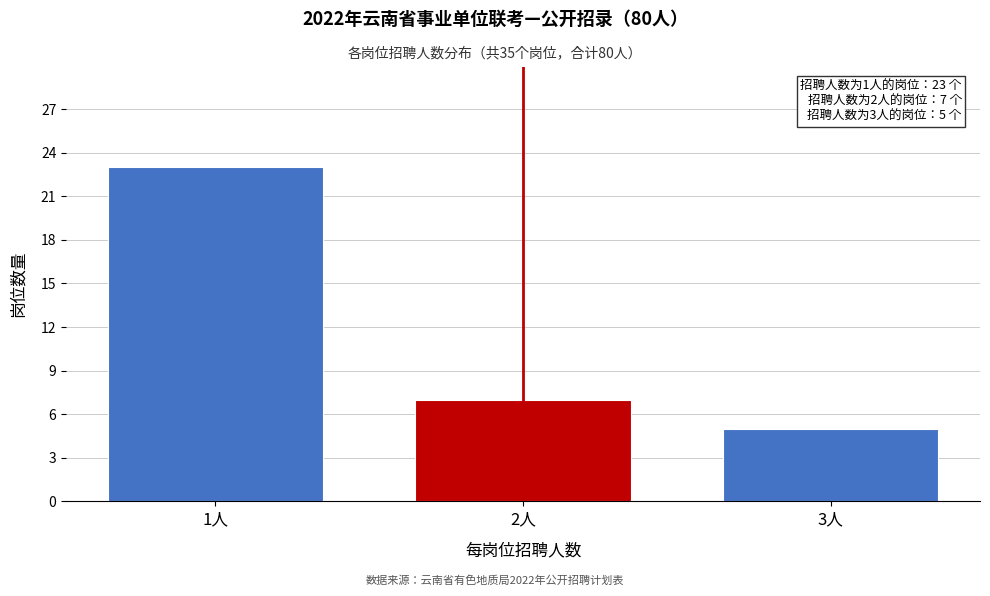

Reading left to right, extract all data points from this chart.

23	7	5